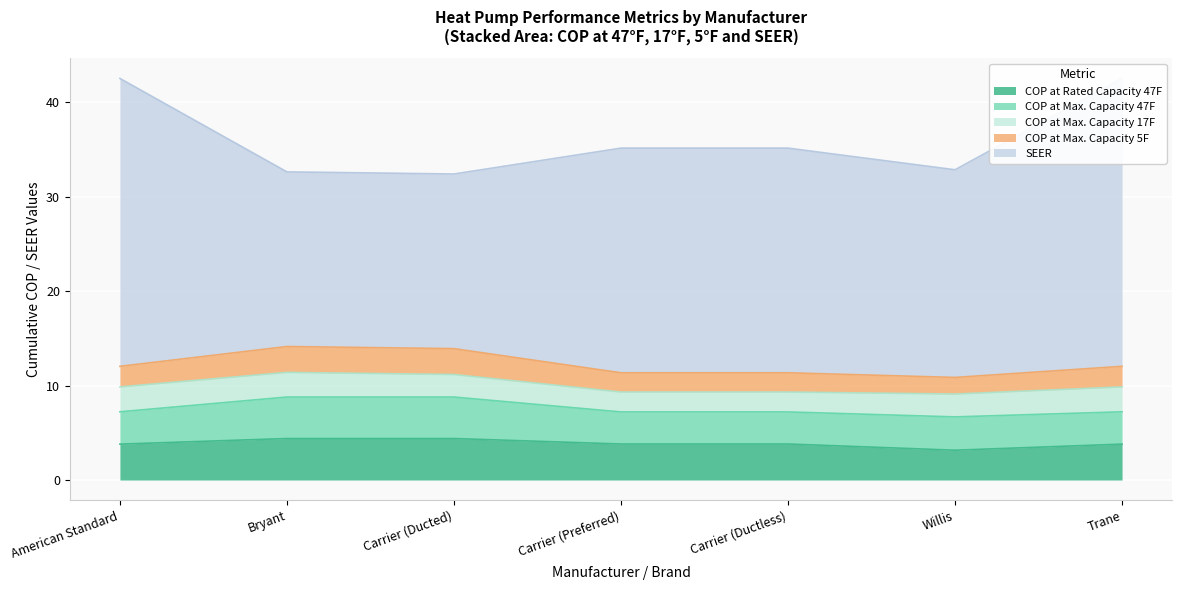

What position from the left is American Standard?

1